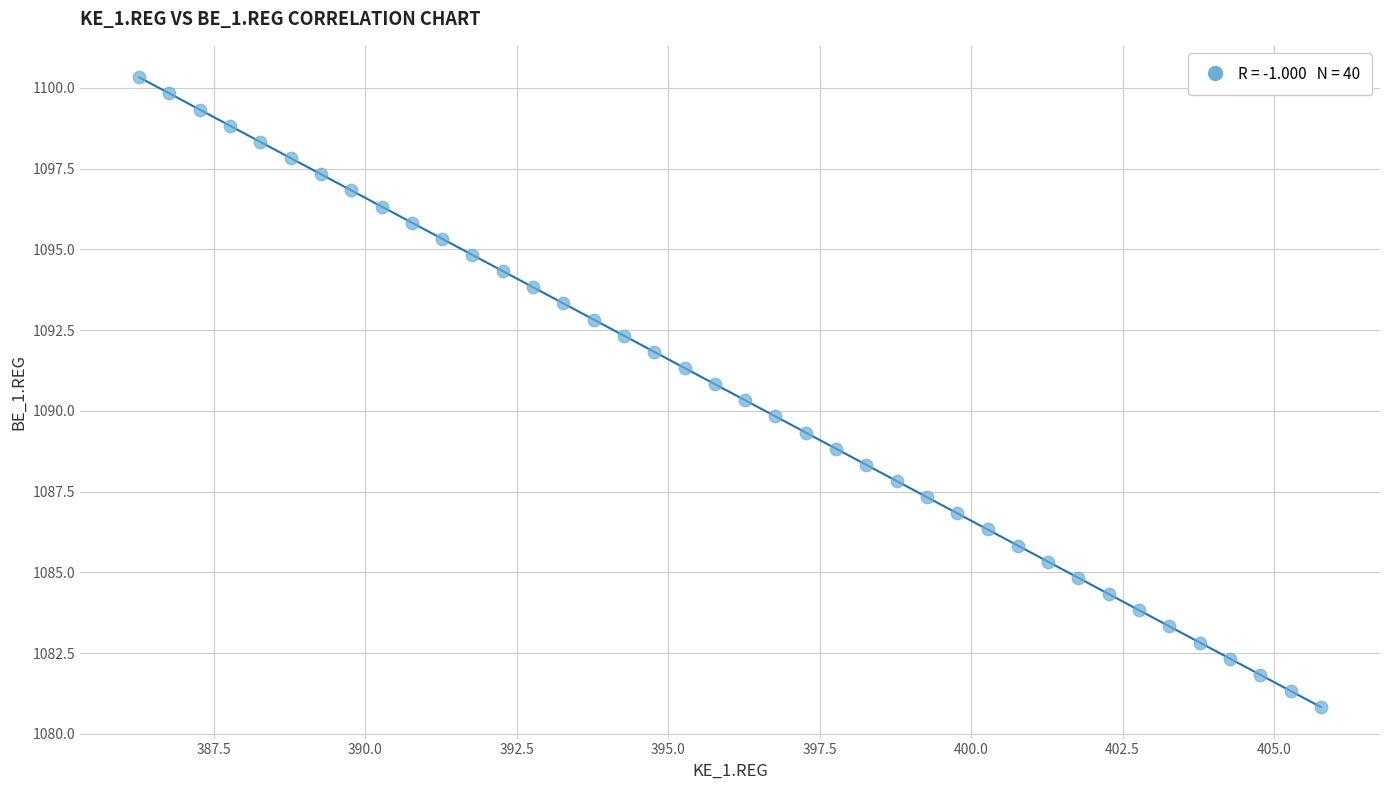

What is the range of Y values (max minus min)?

19.5